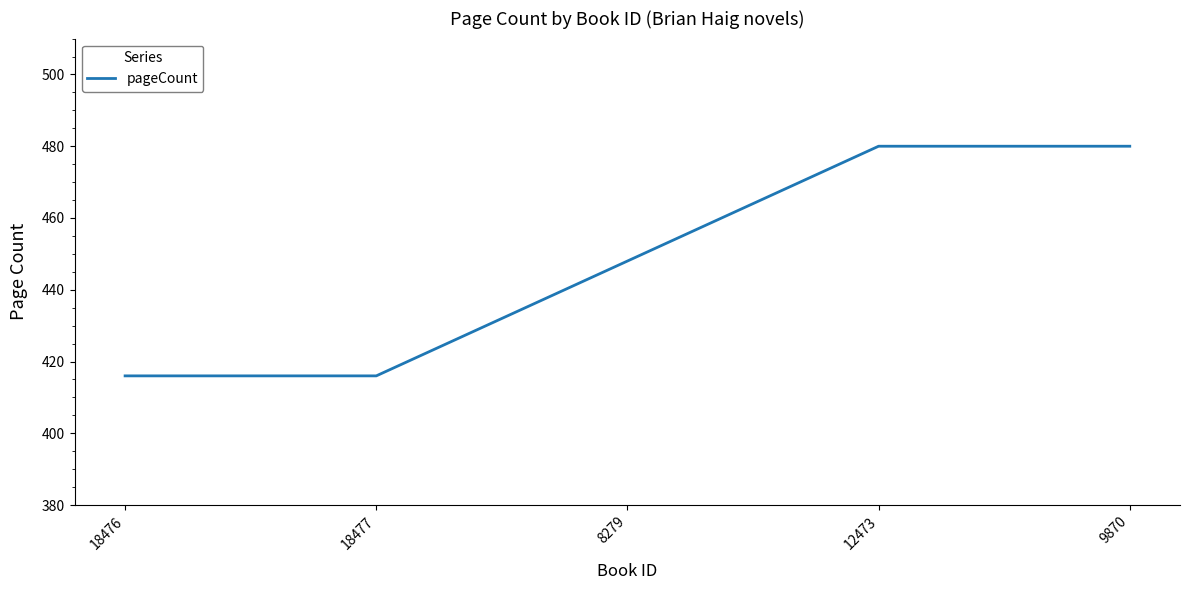

What is the greatest value displayed?

480